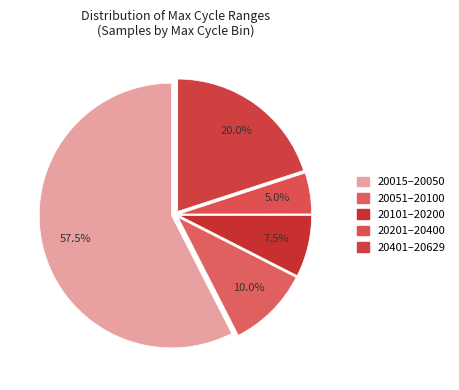

How many segments does this pie chart have?

5